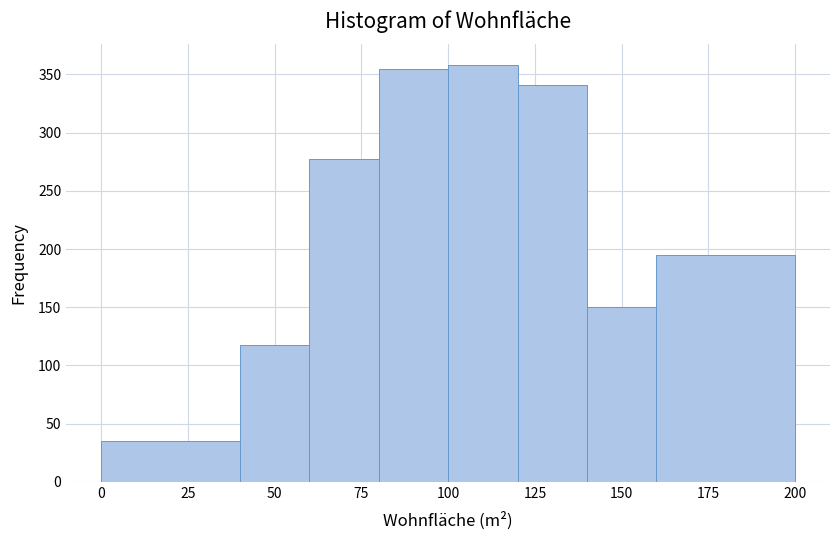

What is the height of the bar covering 0 to 40 on the x-axis? The values are not printed on the chart, so give them approximately, as read against the axis.

35